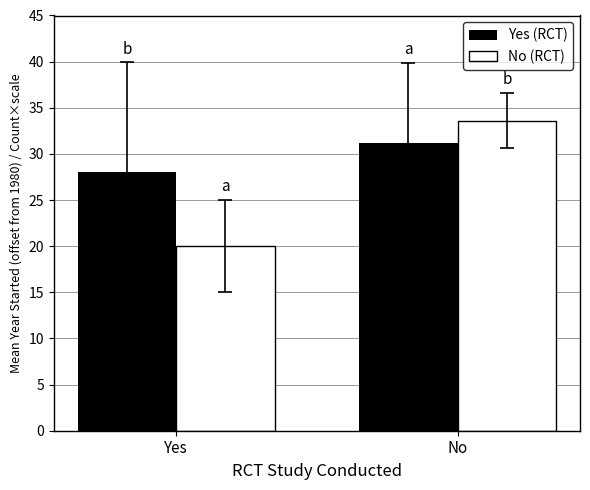

Is it true that Yes (RCT) equals 31.1 at No?

True